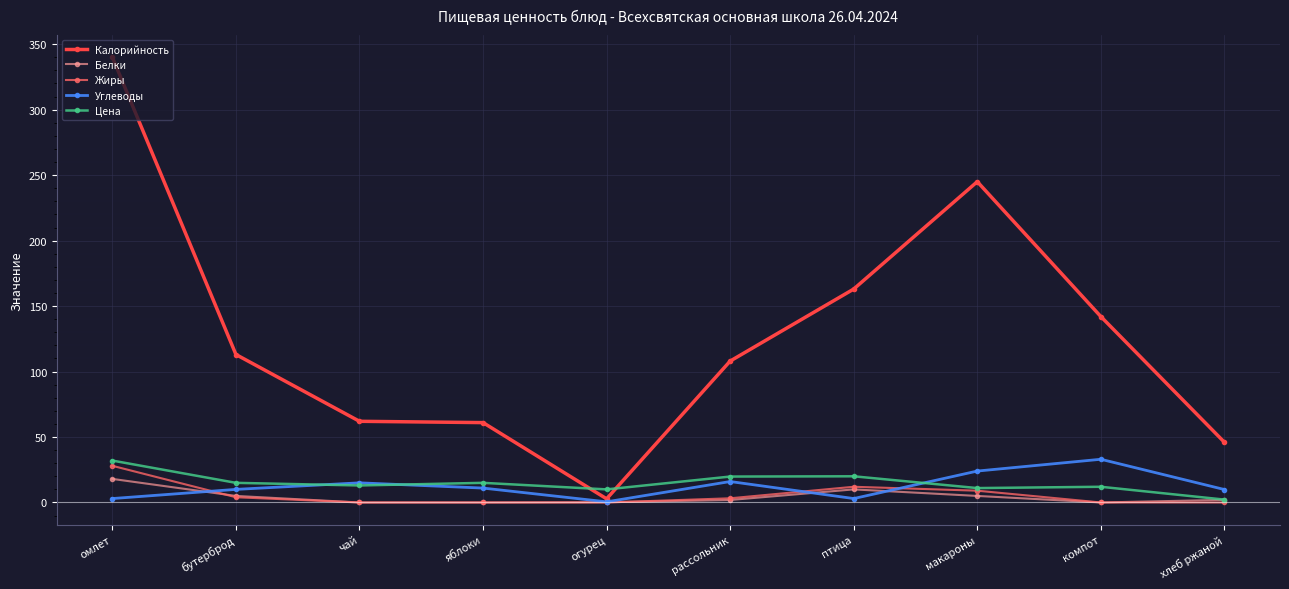

Count the Жиры values in the range 0 to 9.

8